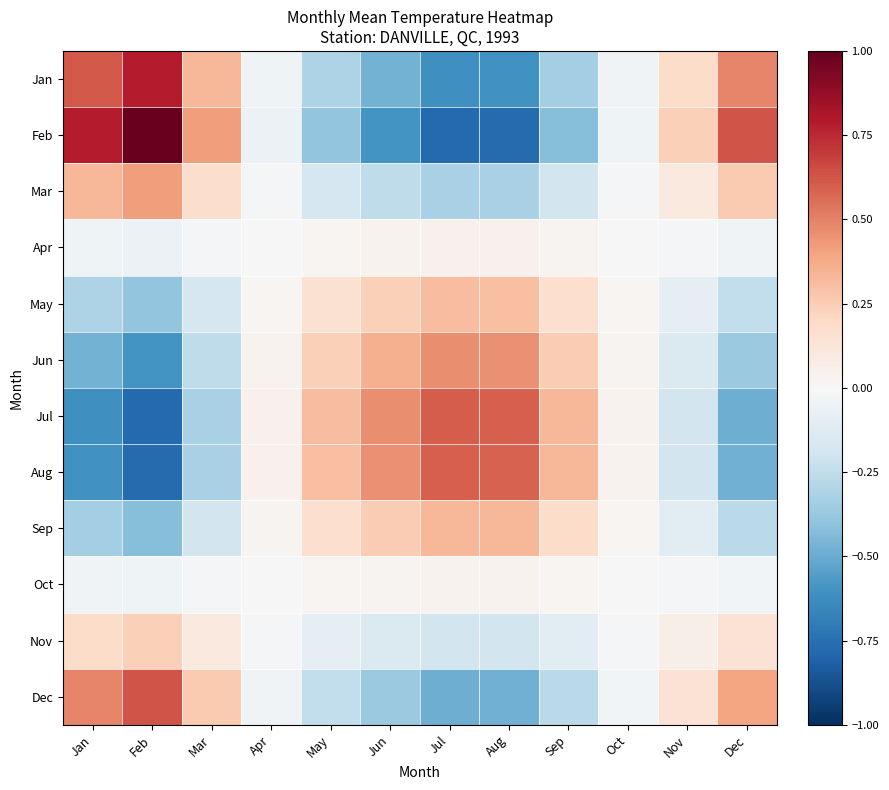

Reading left to right, transcribe all the data shown in this chart.

Jan: Jan=0.6	Feb=0.8	Mar=0.3	Apr=-0.0	May=-0.3	Jun=-0.5	Jul=-0.6	Aug=-0.6	Sep=-0.3	Oct=-0.0	Nov=0.2	Dec=0.5
Feb: Jan=0.8	Feb=1.0	Mar=0.4	Apr=-0.1	May=-0.4	Jun=-0.6	Jul=-0.8	Aug=-0.8	Sep=-0.4	Oct=-0.0	Nov=0.2	Dec=0.6
Mar: Jan=0.3	Feb=0.4	Mar=0.2	Apr=-0.0	May=-0.2	Jun=-0.3	Jul=-0.3	Aug=-0.3	Sep=-0.2	Oct=-0.0	Nov=0.1	Dec=0.3
Apr: Jan=-0.0	Feb=-0.1	Mar=-0.0	Apr=0.0	May=0.0	Jun=0.0	Jul=0.0	Aug=0.0	Sep=0.0	Oct=0.0	Nov=-0.0	Dec=-0.0
May: Jan=-0.3	Feb=-0.4	Mar=-0.2	Apr=0.0	May=0.2	Jun=0.2	Jul=0.3	Aug=0.3	Sep=0.2	Oct=0.0	Nov=-0.1	Dec=-0.2
Jun: Jan=-0.5	Feb=-0.6	Mar=-0.3	Apr=0.0	May=0.2	Jun=0.4	Jul=0.5	Aug=0.5	Sep=0.3	Oct=0.0	Nov=-0.1	Dec=-0.4
Jul: Jan=-0.6	Feb=-0.8	Mar=-0.3	Apr=0.0	May=0.3	Jun=0.5	Jul=0.6	Aug=0.6	Sep=0.3	Oct=0.0	Nov=-0.2	Dec=-0.5
Aug: Jan=-0.6	Feb=-0.8	Mar=-0.3	Apr=0.0	May=0.3	Jun=0.5	Jul=0.6	Aug=0.6	Sep=0.3	Oct=0.0	Nov=-0.2	Dec=-0.5
Sep: Jan=-0.3	Feb=-0.4	Mar=-0.2	Apr=0.0	May=0.2	Jun=0.3	Jul=0.3	Aug=0.3	Sep=0.2	Oct=0.0	Nov=-0.1	Dec=-0.3
Oct: Jan=-0.0	Feb=-0.0	Mar=-0.0	Apr=0.0	May=0.0	Jun=0.0	Jul=0.0	Aug=0.0	Sep=0.0	Oct=0.0	Nov=-0.0	Dec=-0.0
Nov: Jan=0.2	Feb=0.2	Mar=0.1	Apr=-0.0	May=-0.1	Jun=-0.1	Jul=-0.2	Aug=-0.2	Sep=-0.1	Oct=-0.0	Nov=0.1	Dec=0.1
Dec: Jan=0.5	Feb=0.6	Mar=0.3	Apr=-0.0	May=-0.2	Jun=-0.4	Jul=-0.5	Aug=-0.5	Sep=-0.3	Oct=-0.0	Nov=0.1	Dec=0.4